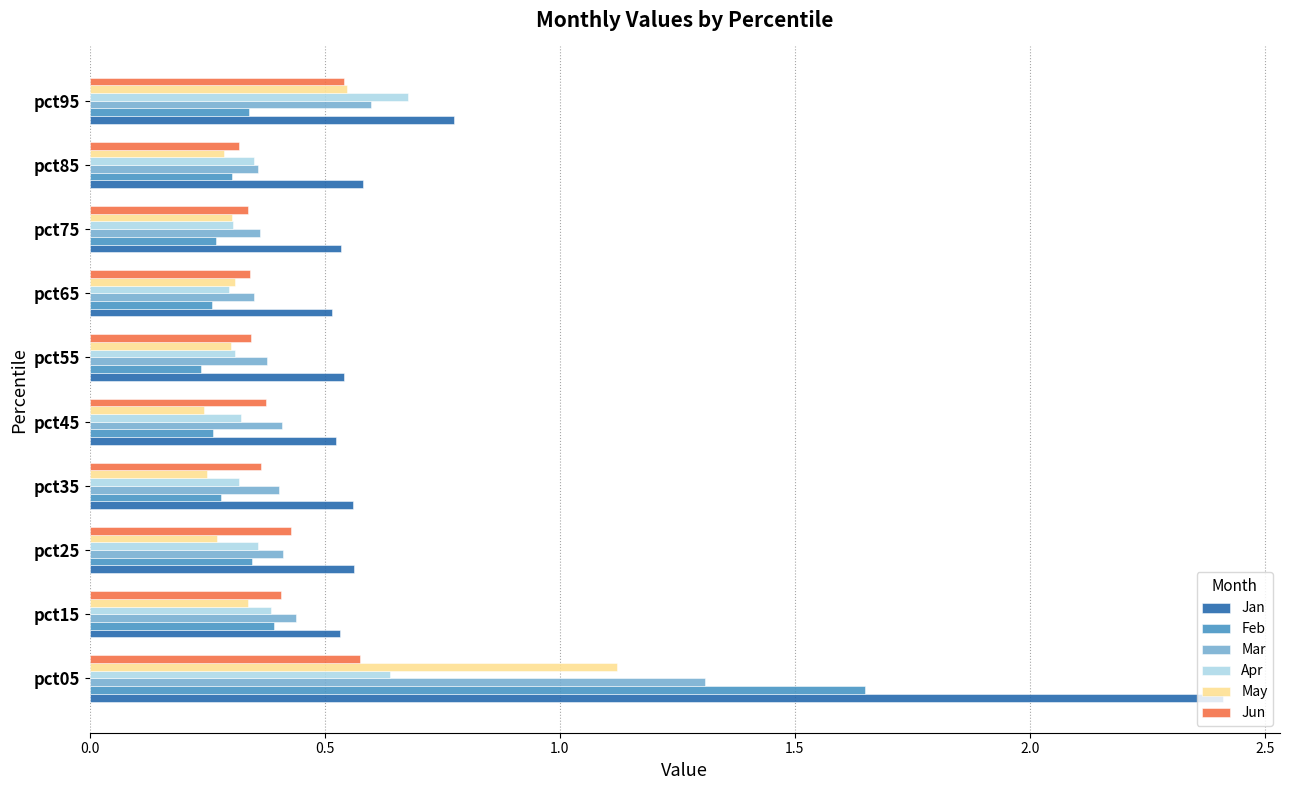

What value does the Jan series have at pct95?

0.8